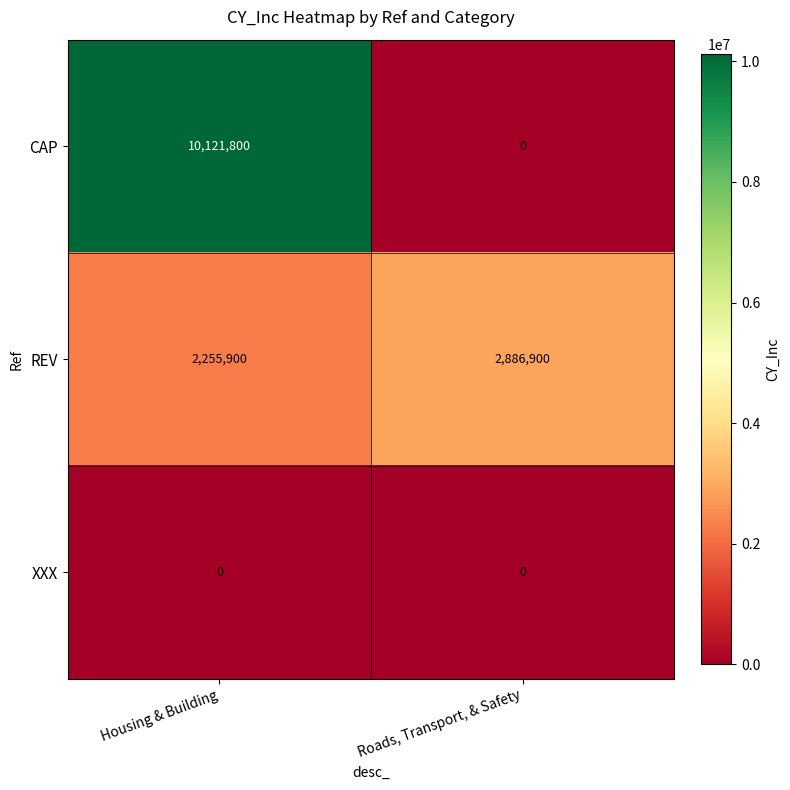

Reading left to right, transcribe all the data shown in this chart.

CAP: 10121800	0
REV: 2255900	2886900
XXX: 0	0